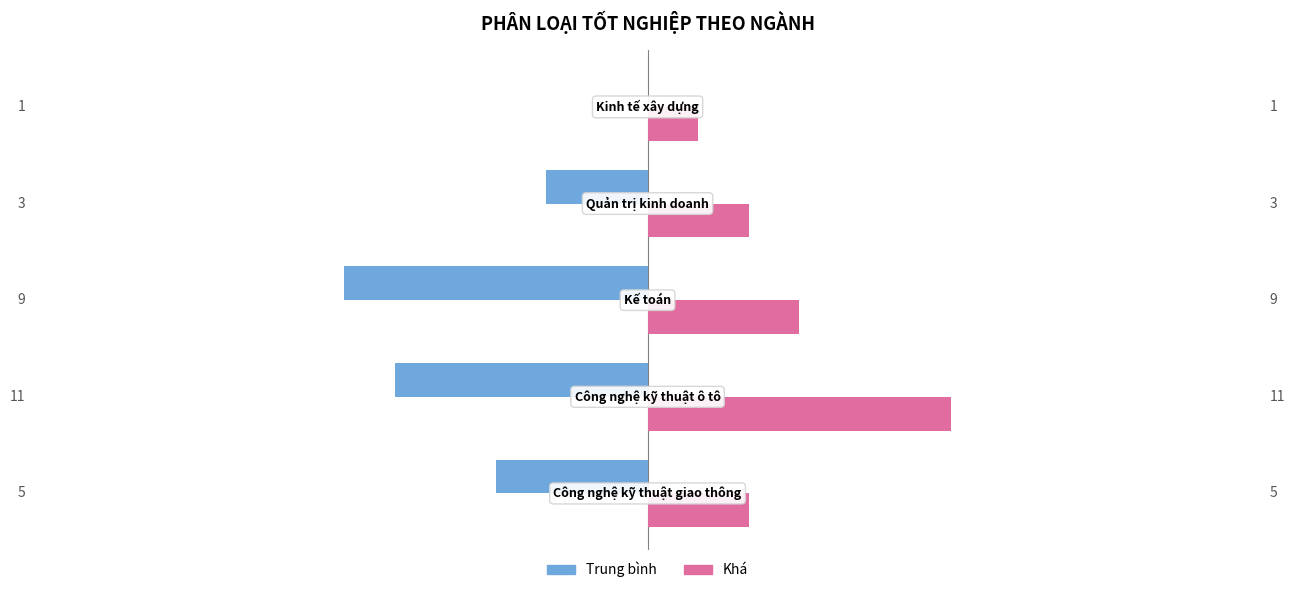

Which series has the largest total across all categories?

Khá